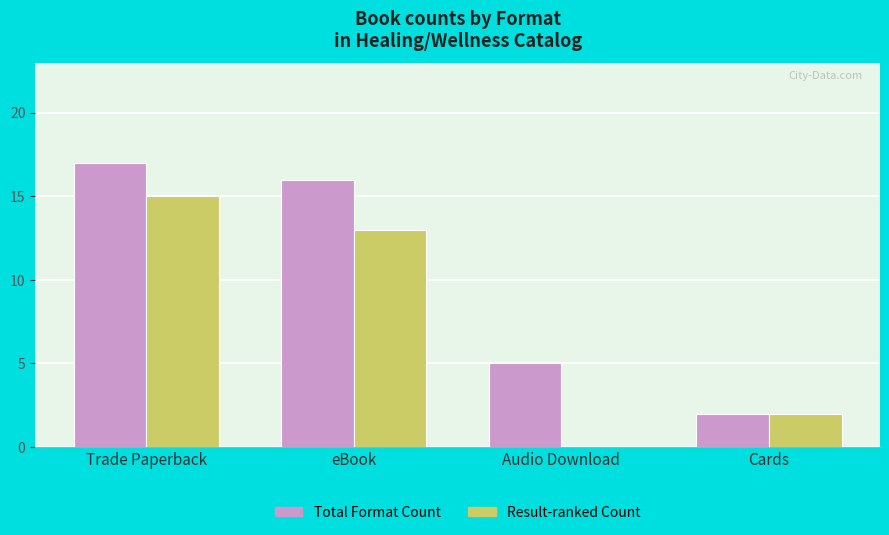

At which category is the sum across all series the highest?

Trade Paperback